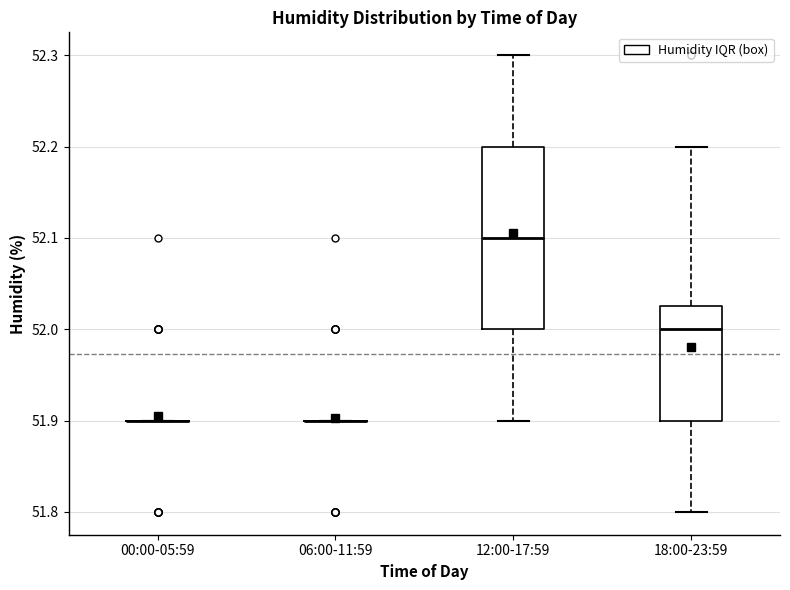

Which box is the tallest, from its lower edge to its upper edge?

12:00-17:59